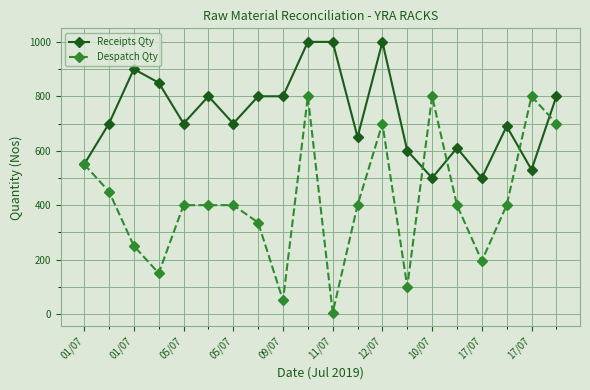

How many values in the Despatch Qty series are below 400?

7